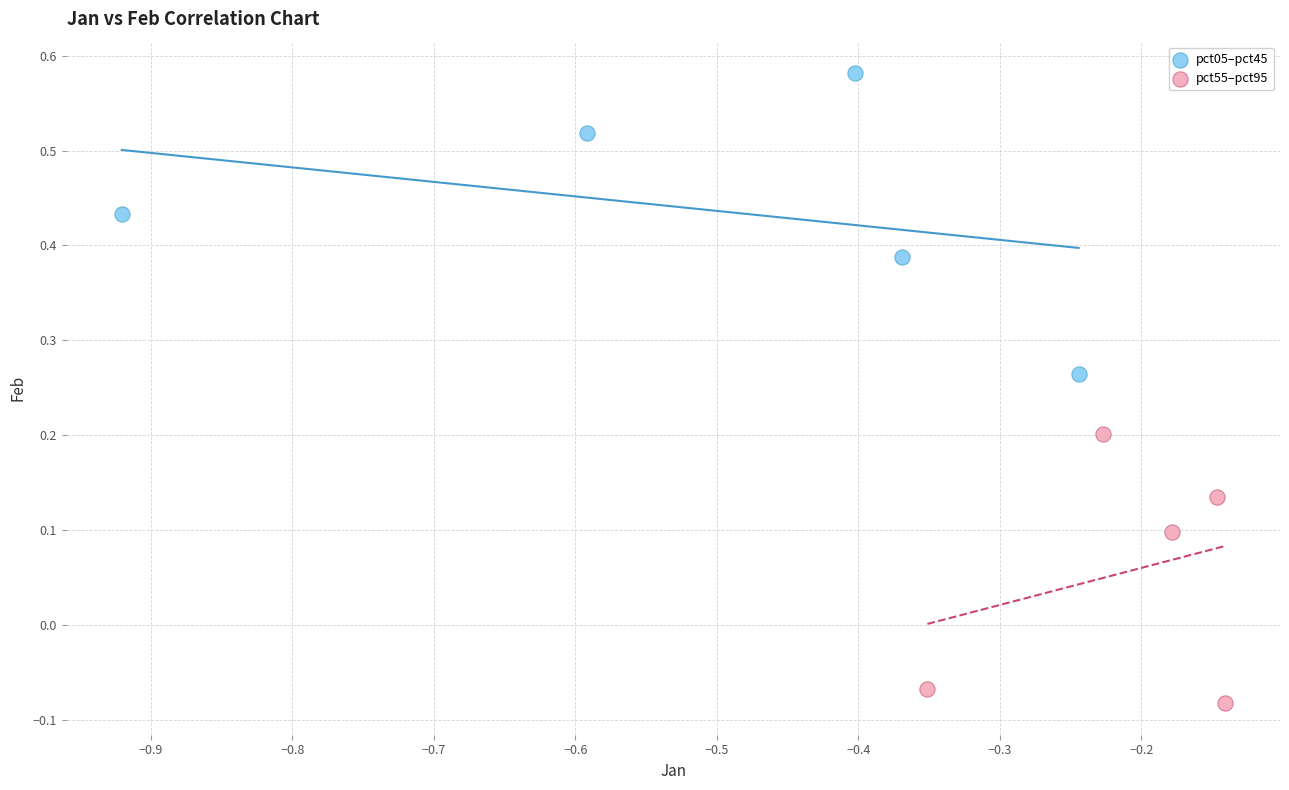

Which series contains the lowest Y value?

pct55–pct95